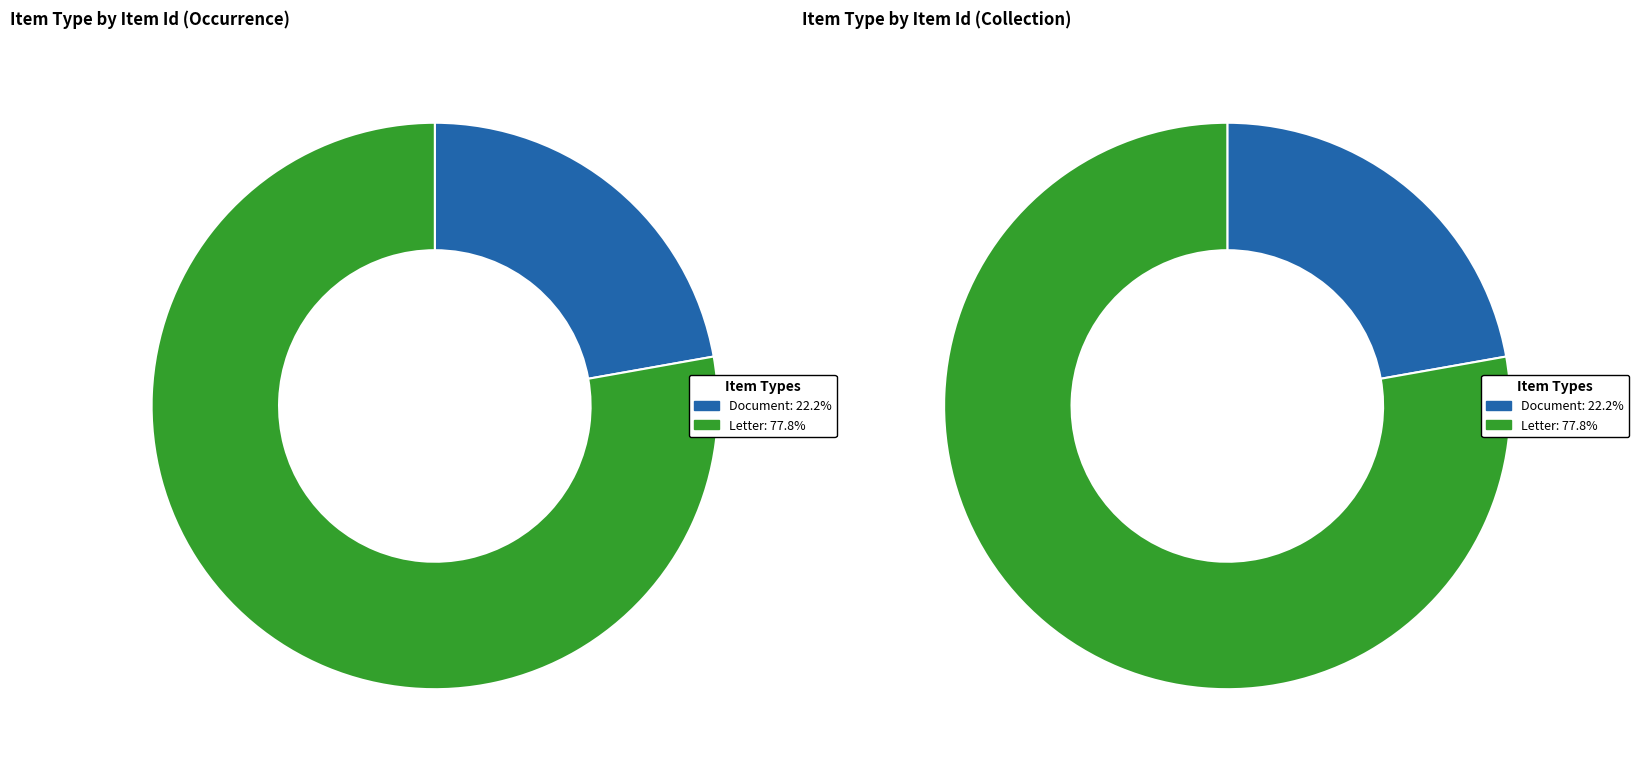

What is the majority slice?

Letter